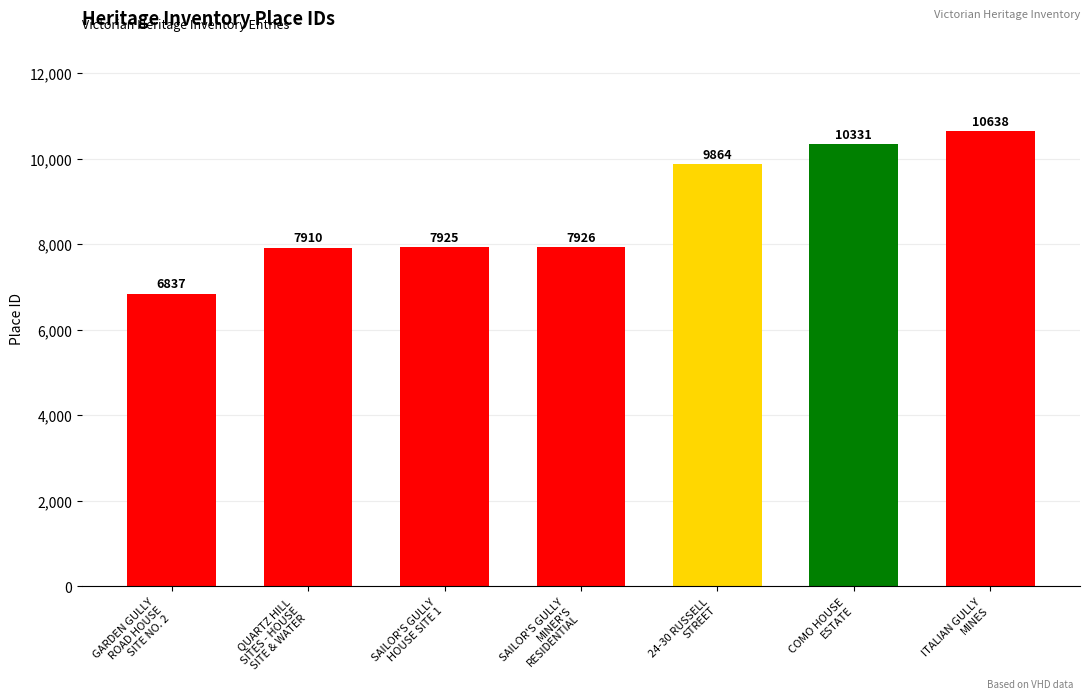

List the labels in order of value, largest first.

ITALIAN GULLY
MINES, COMO HOUSE
ESTATE, 24-30 RUSSELL
STREET, SAILOR'S GULLY
MINER'S
RESIDENTIAL, SAILOR'S GULLY
HOUSE SITE 1, QUARTZ HILL
SITES - HOUSE
SITE & WATER, GARDEN GULLY
ROAD HOUSE
SITE NO. 2